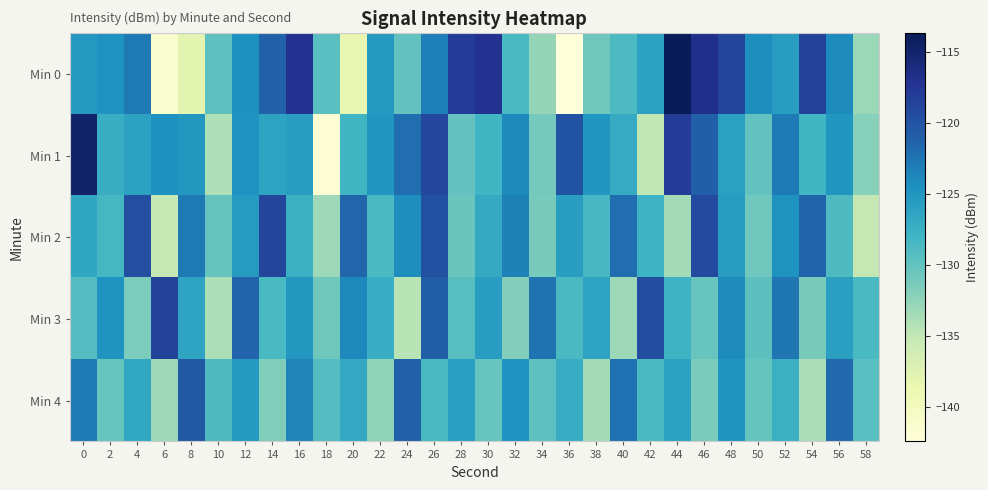

At which category is the sum across all series the highest?

26